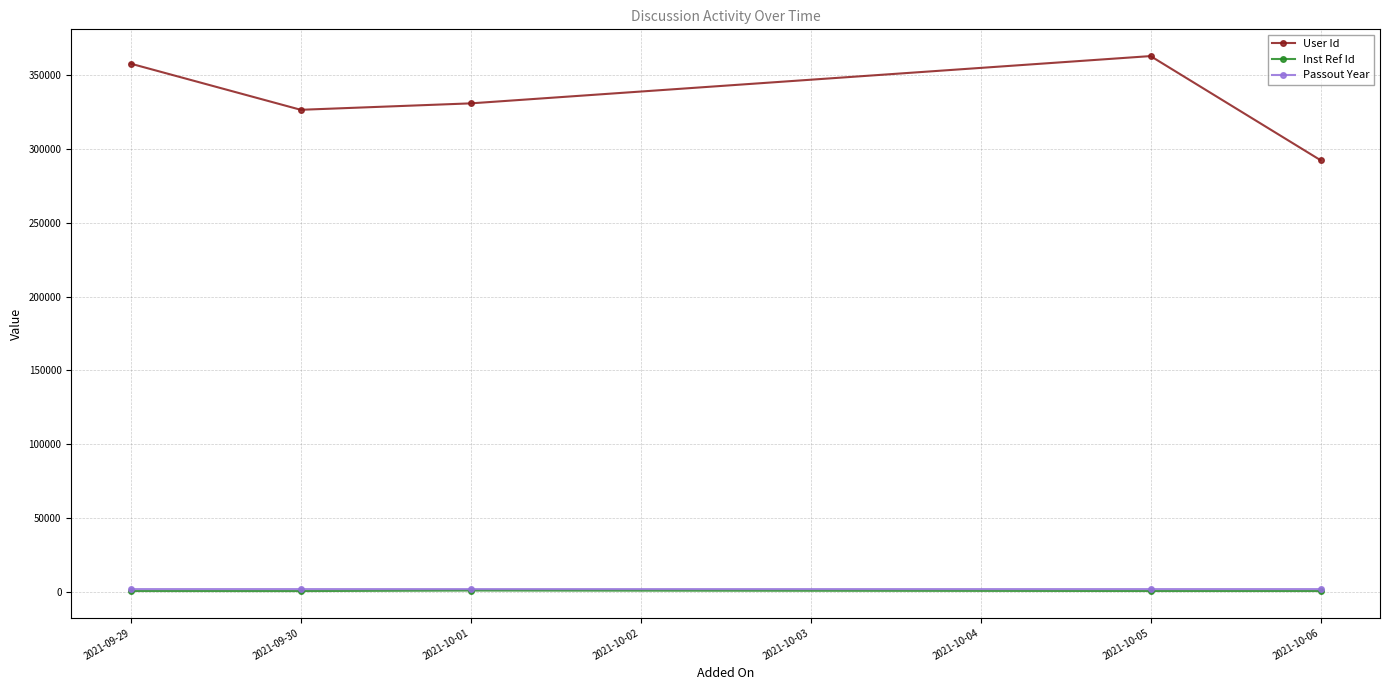

What is the minimum value for User Id?

292266.0